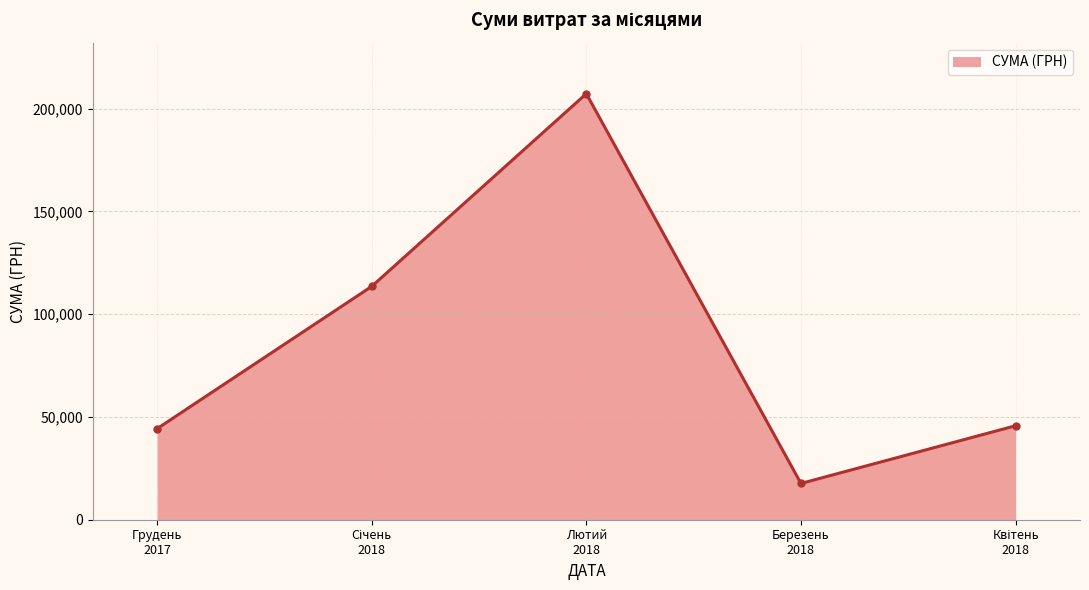

Reading right to left, transcribe all the data shown in this chart.

45711.8	17638.5	207213.5	113467.1	44262.2